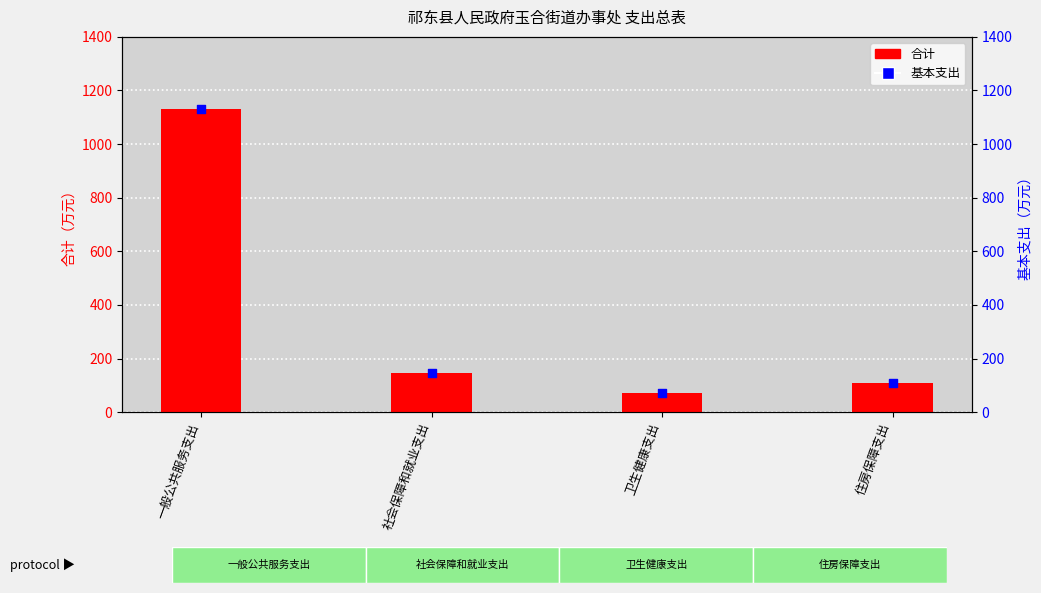

What are all the series names shown in the legend?

合计, 基本支出